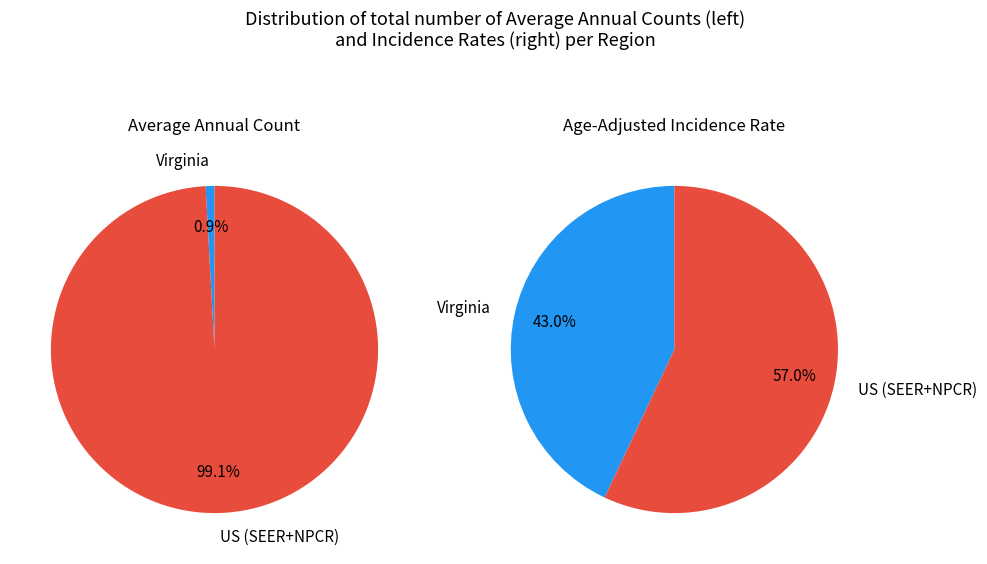

True or false: US (SEER+NPCR) accounts for 86% of the total.

False